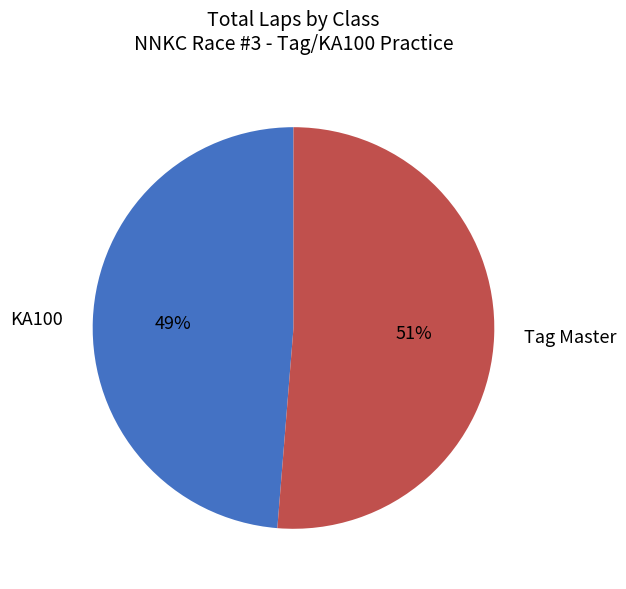

True or false: KA100 accounts for 49% of the total.

True